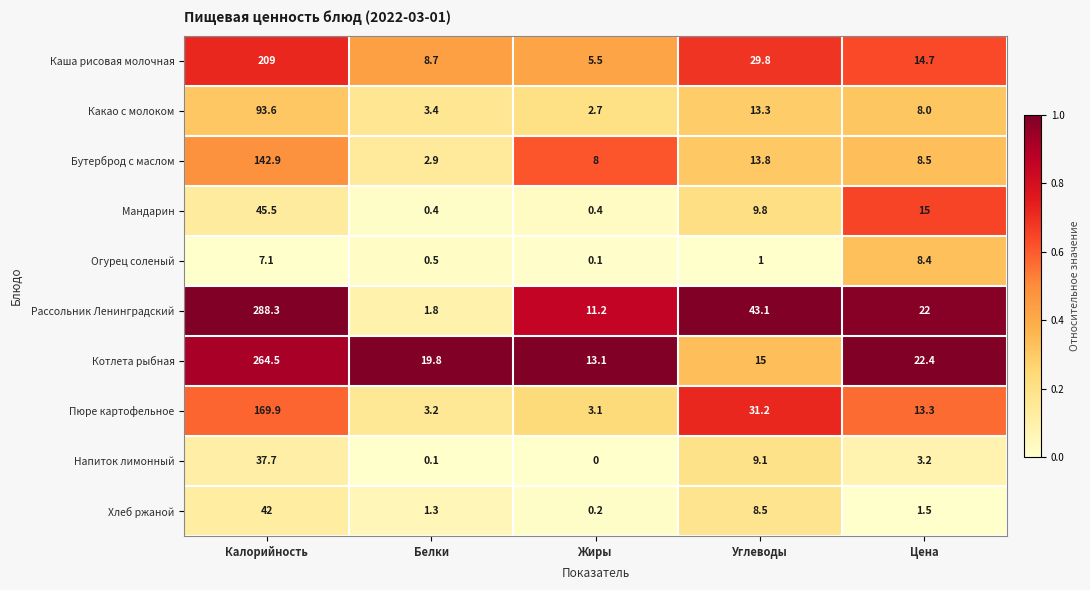

What is the difference between the maximum and second lowest values in the Котлета рыбная series?

249.5